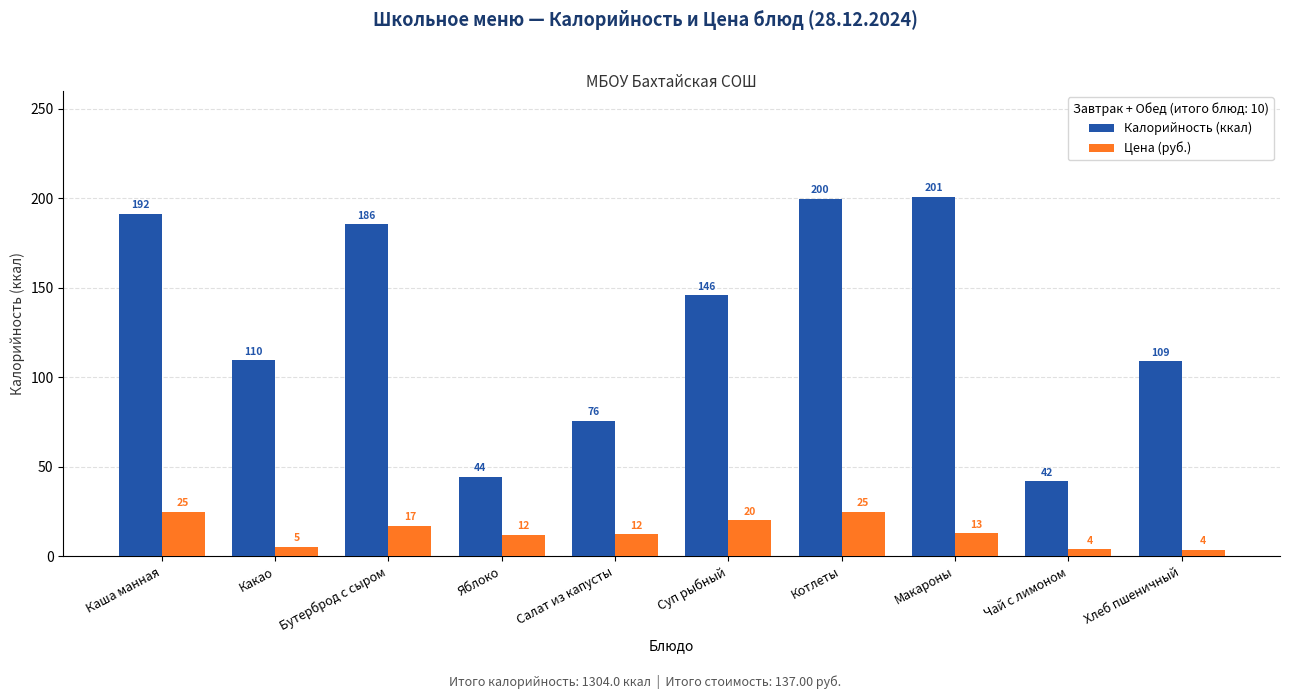

At which category is the sum across all series the highest?

Котлеты